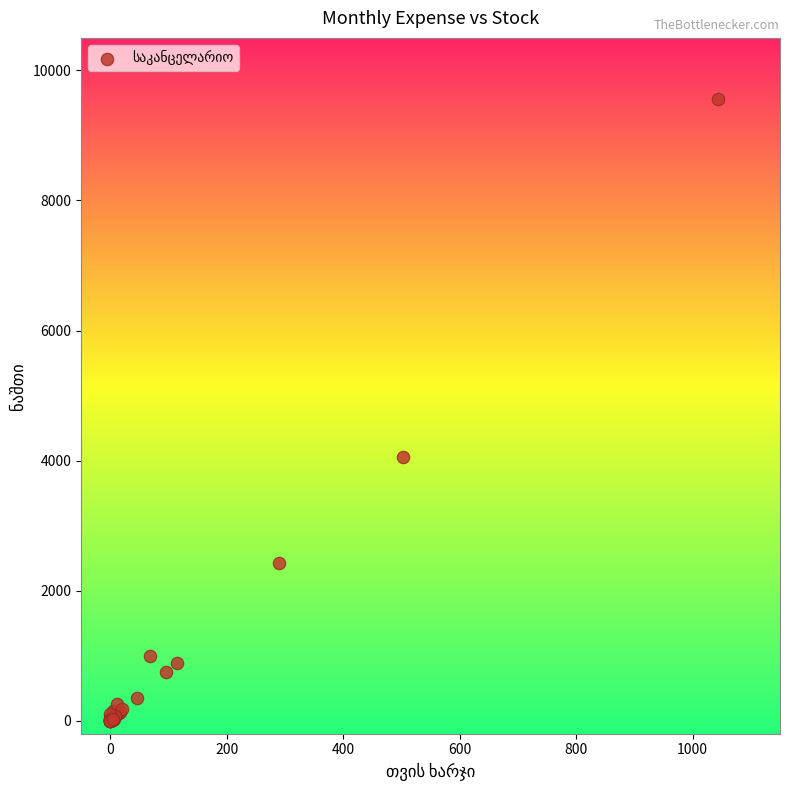

What Y value in the scatter plot is closest to 4783?

4060